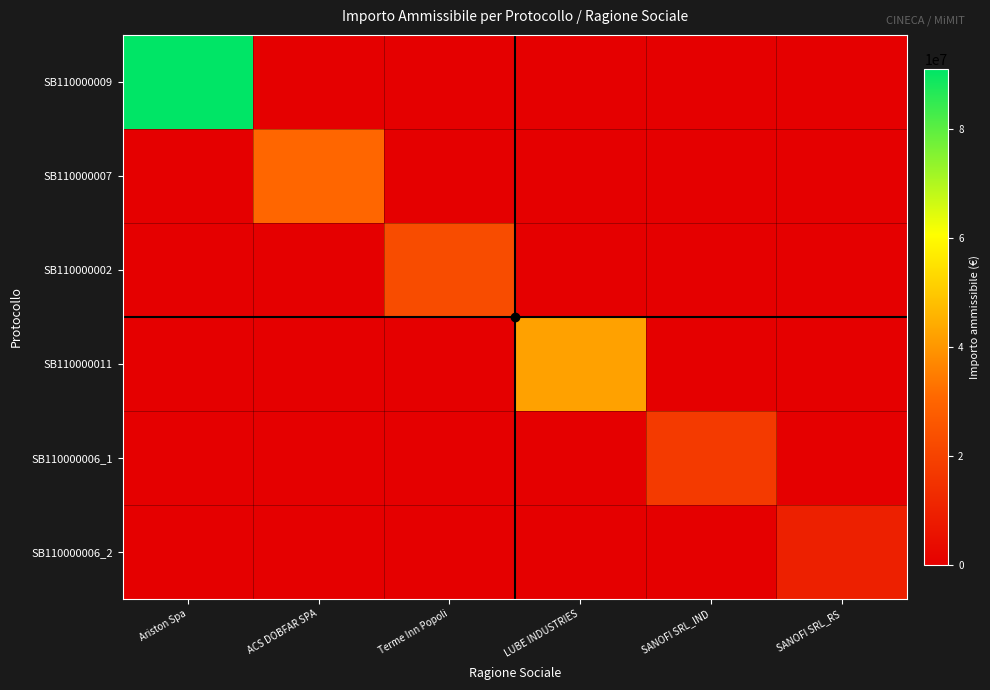

Reading right to left, extract all data points from this chart.

SB110000009: SANOFI SRL_RS=0.0	SANOFI SRL_IND=0.0	LUBE INDUSTRIES=0.0	Terme Inn Popoli=0.0	ACS DOBFAR SPA=0.0	Ariston Spa=90983235.0
SB110000007: SANOFI SRL_RS=0.0	SANOFI SRL_IND=0.0	LUBE INDUSTRIES=0.0	Terme Inn Popoli=0.0	ACS DOBFAR SPA=30552085.9	Ariston Spa=0.0
SB110000002: SANOFI SRL_RS=0.0	SANOFI SRL_IND=0.0	LUBE INDUSTRIES=0.0	Terme Inn Popoli=22897858.3	ACS DOBFAR SPA=0.0	Ariston Spa=0.0
SB110000011: SANOFI SRL_RS=0.0	SANOFI SRL_IND=0.0	LUBE INDUSTRIES=42232948.6	Terme Inn Popoli=0.0	ACS DOBFAR SPA=0.0	Ariston Spa=0.0
SB110000006_1: SANOFI SRL_RS=0.0	SANOFI SRL_IND=17417176.0	LUBE INDUSTRIES=0.0	Terme Inn Popoli=0.0	ACS DOBFAR SPA=0.0	Ariston Spa=0.0
SB110000006_2: SANOFI SRL_RS=9806402.4	SANOFI SRL_IND=0.0	LUBE INDUSTRIES=0.0	Terme Inn Popoli=0.0	ACS DOBFAR SPA=0.0	Ariston Spa=0.0